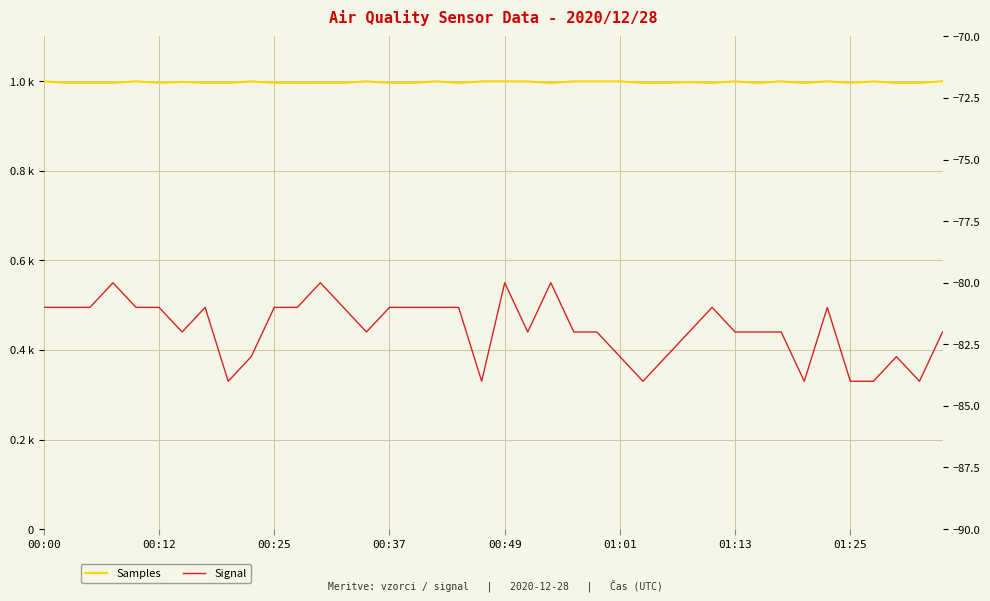

At which category does Samples reach its first local peak?

00:49